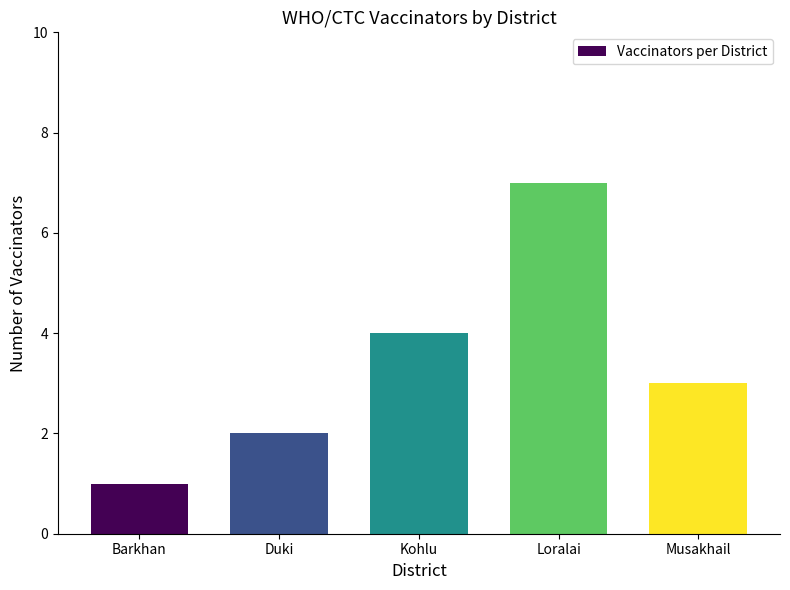

What is the label of the 1st bar from the right?

Musakhail